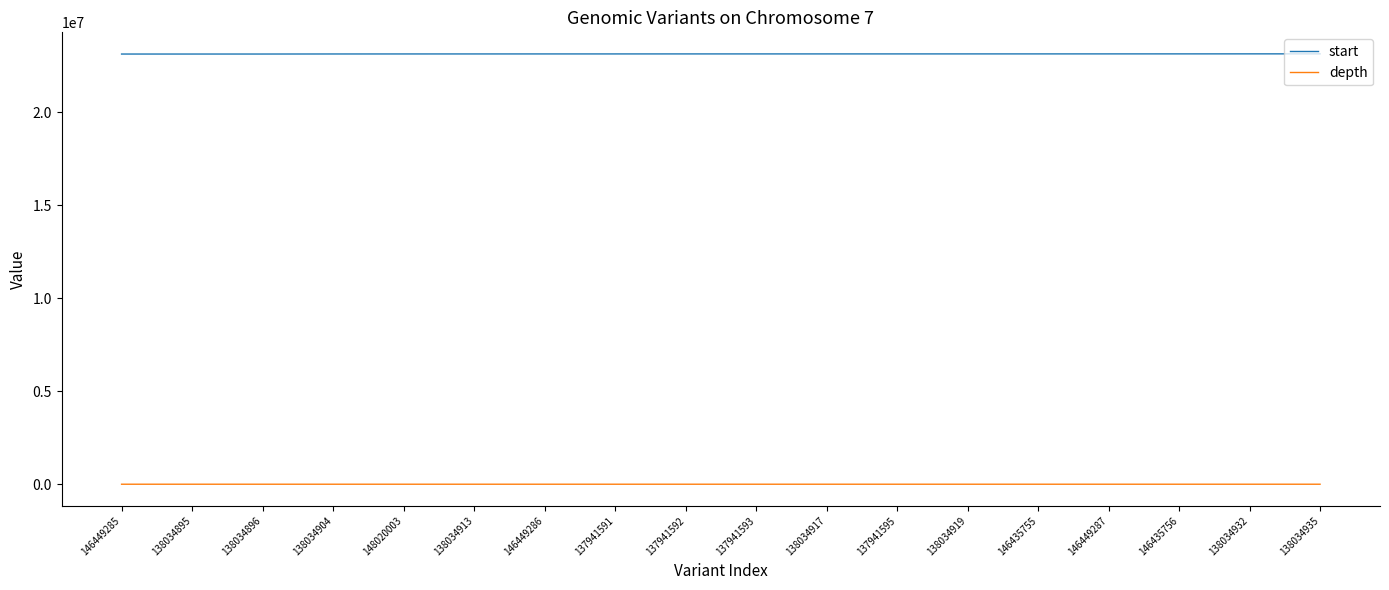

The depth series shows 31 at 138034935. True or false?

True